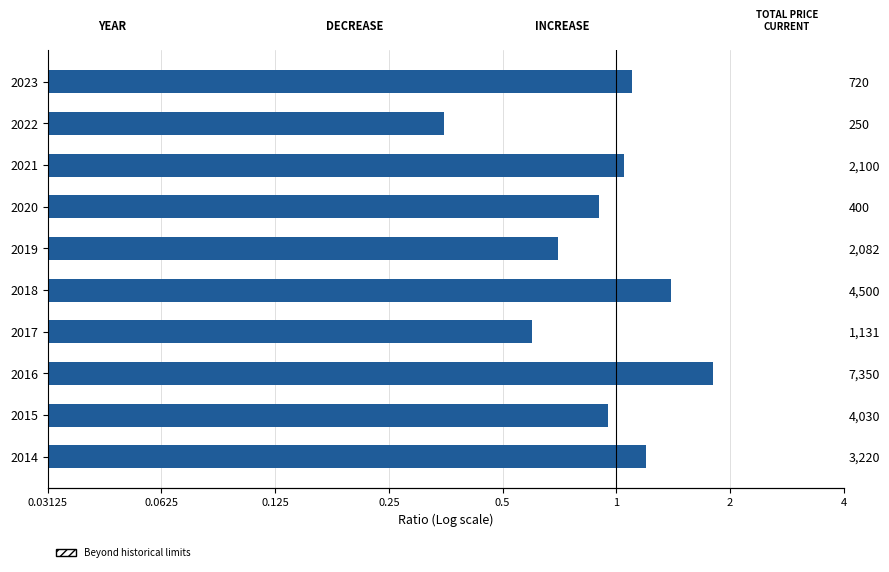

The value at 2015 is 1.3. True or false?

False